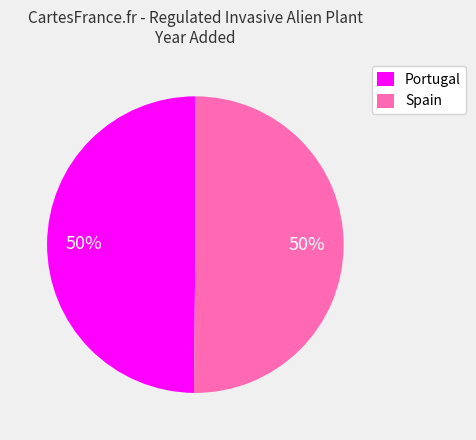

To the nearest percent, what percentage of the pie is Spain?

50%